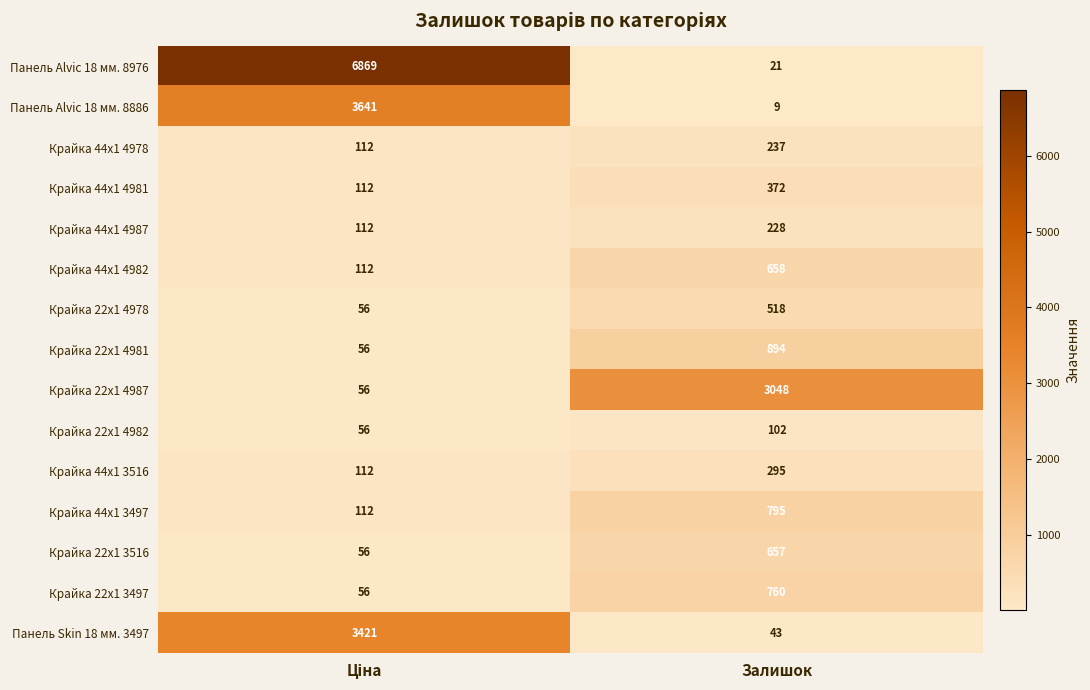

At which label does Крайка 44x1 4987 reach its peak?

Залишок